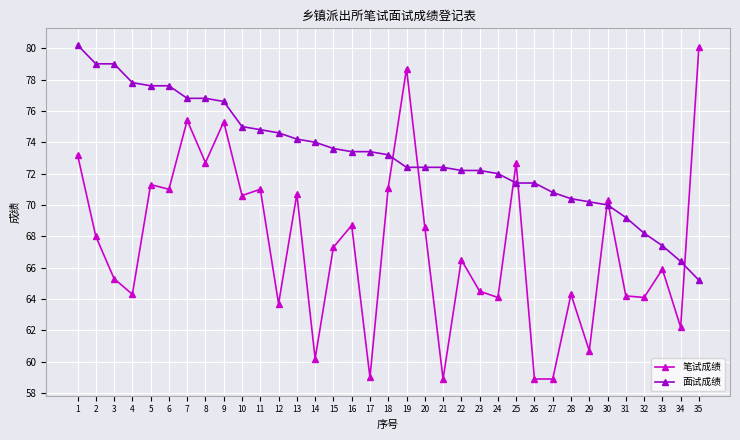

True or false: 面试成绩 has a value of 70.0 at 30.

True